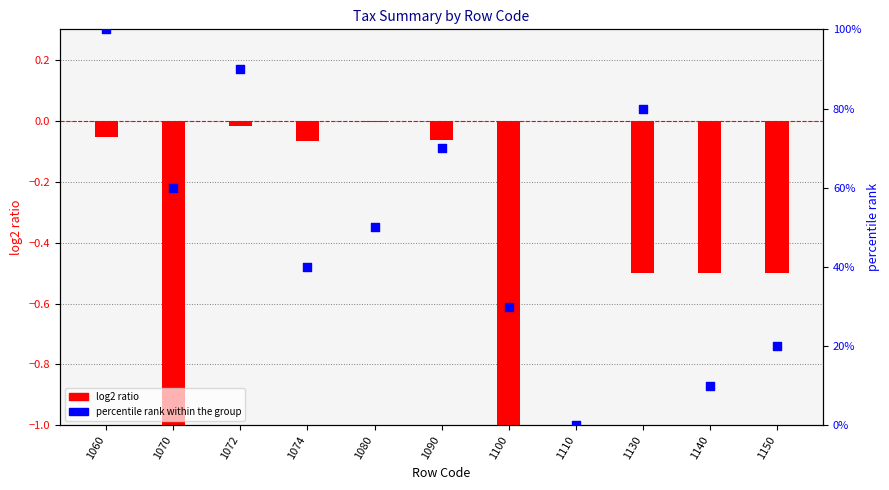

What is the total value across all series at 1100?

28.0